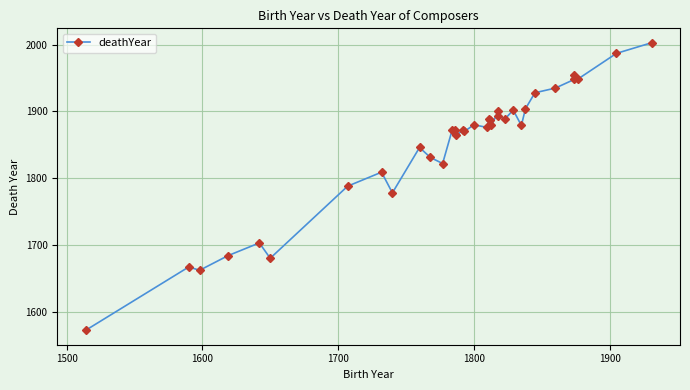

True or false: the data shows 1285 at 13.

False